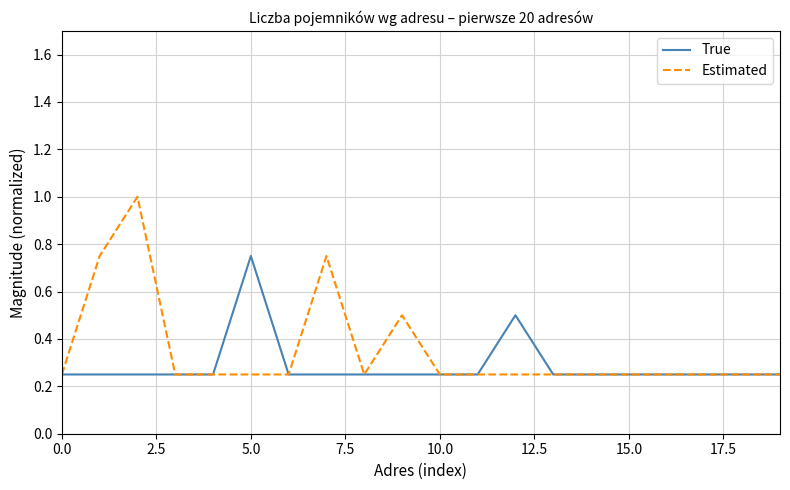

Rank the series by their maximum value, from highest to lowest.

Estimated, True